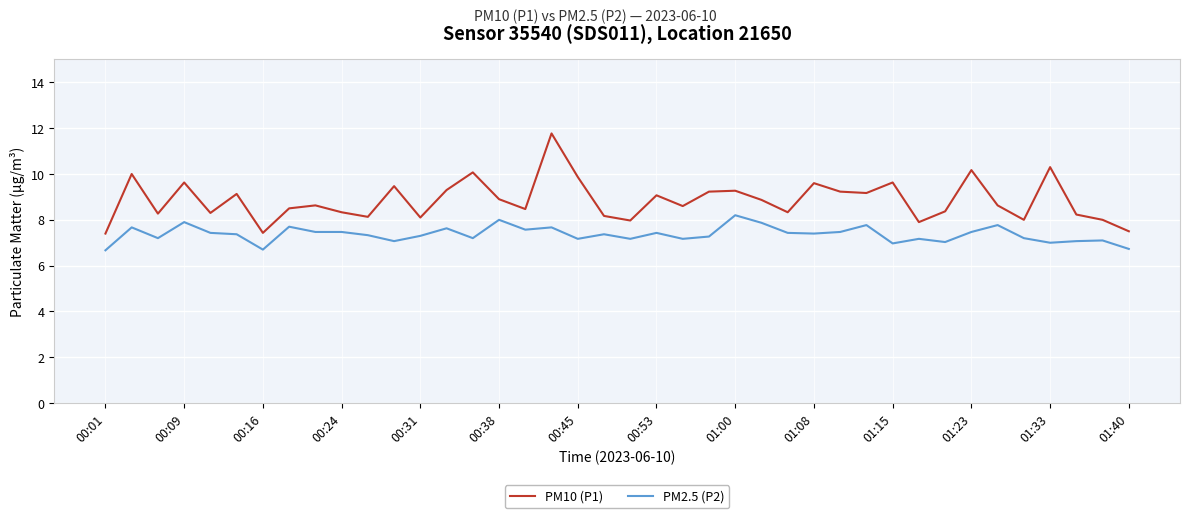

How many distinct data groups are displayed?

2